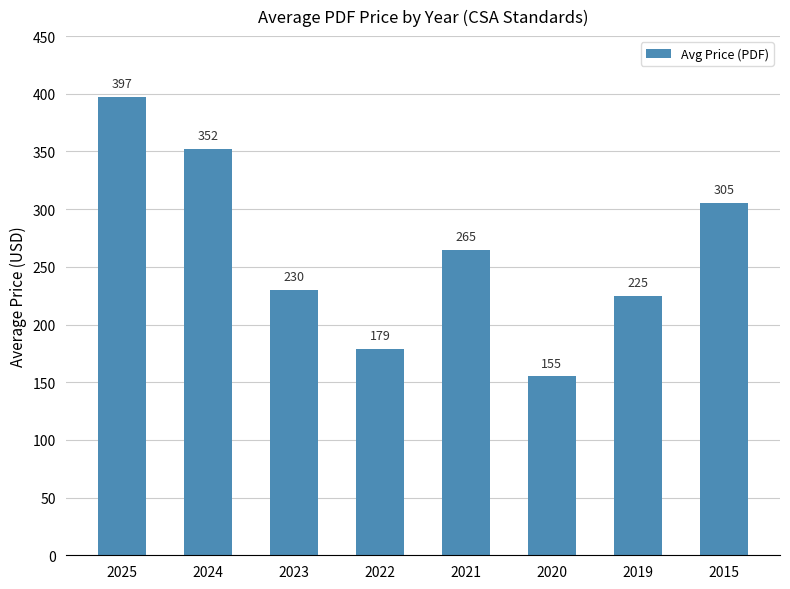

List the labels in order of value, smallest first.

2020, 2022, 2019, 2023, 2021, 2015, 2024, 2025